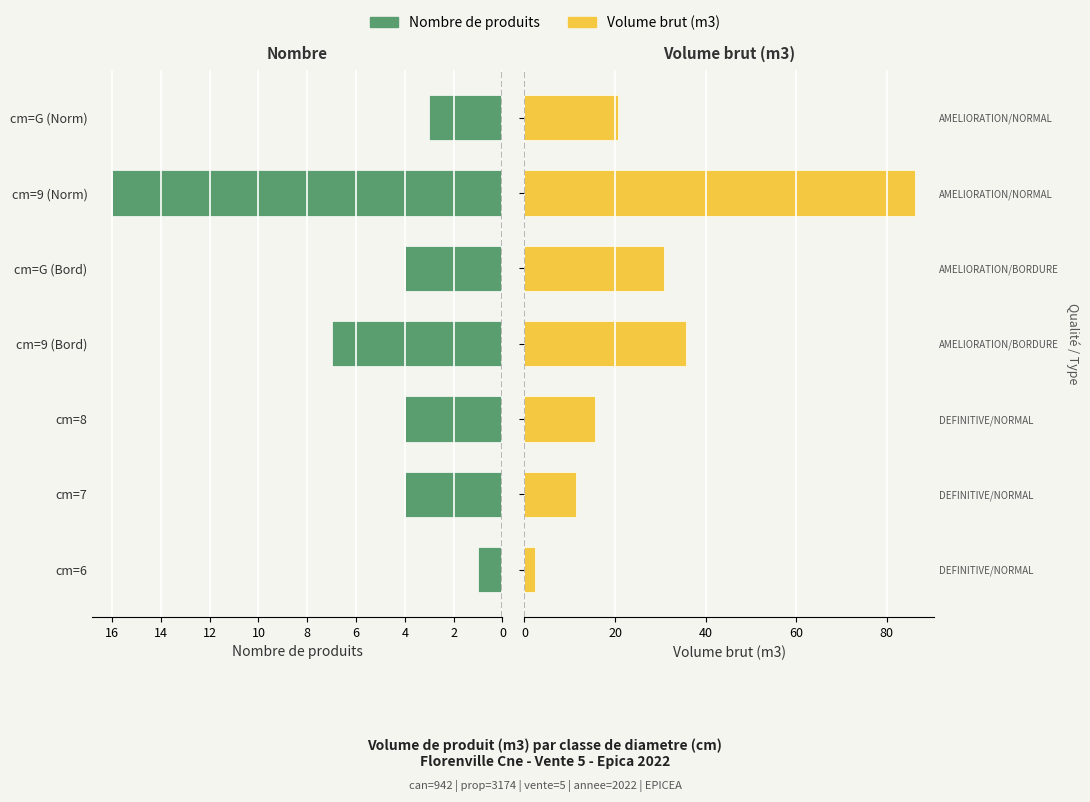

What is the difference between the second highest and minimum values in the Volume brut (m3) series?

33.5